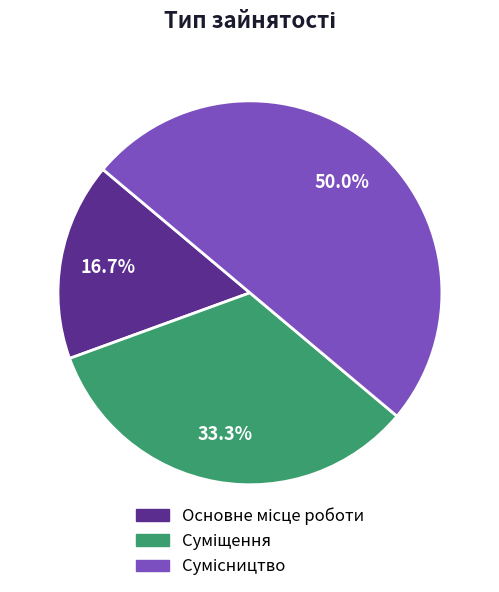

Combined, do Суміщення and Основне місце роботи account for over 50%?

No